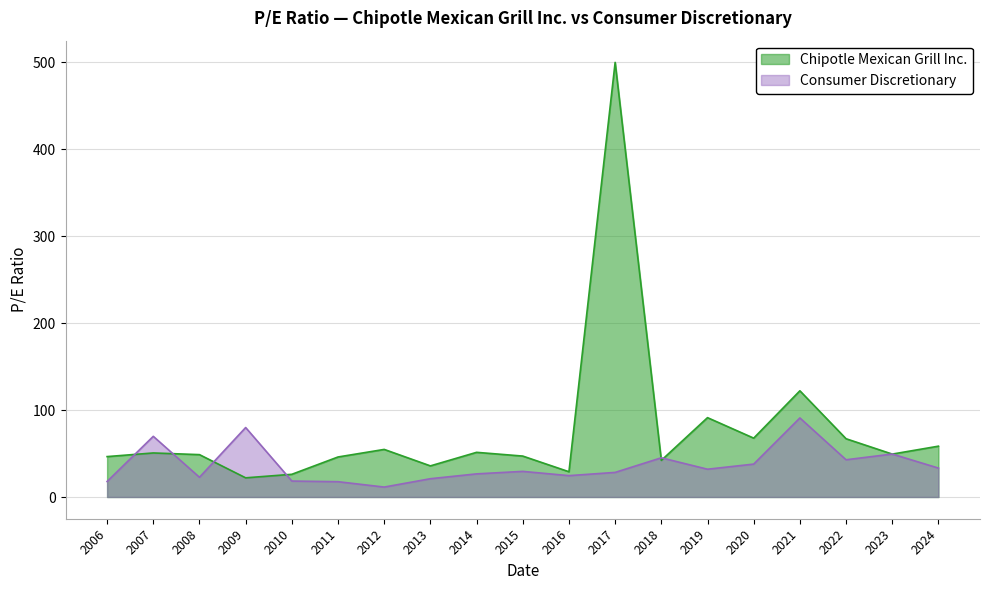

What is the value of the Chipotle Mexican Grill Inc. point at the 7th from the left?

54.8